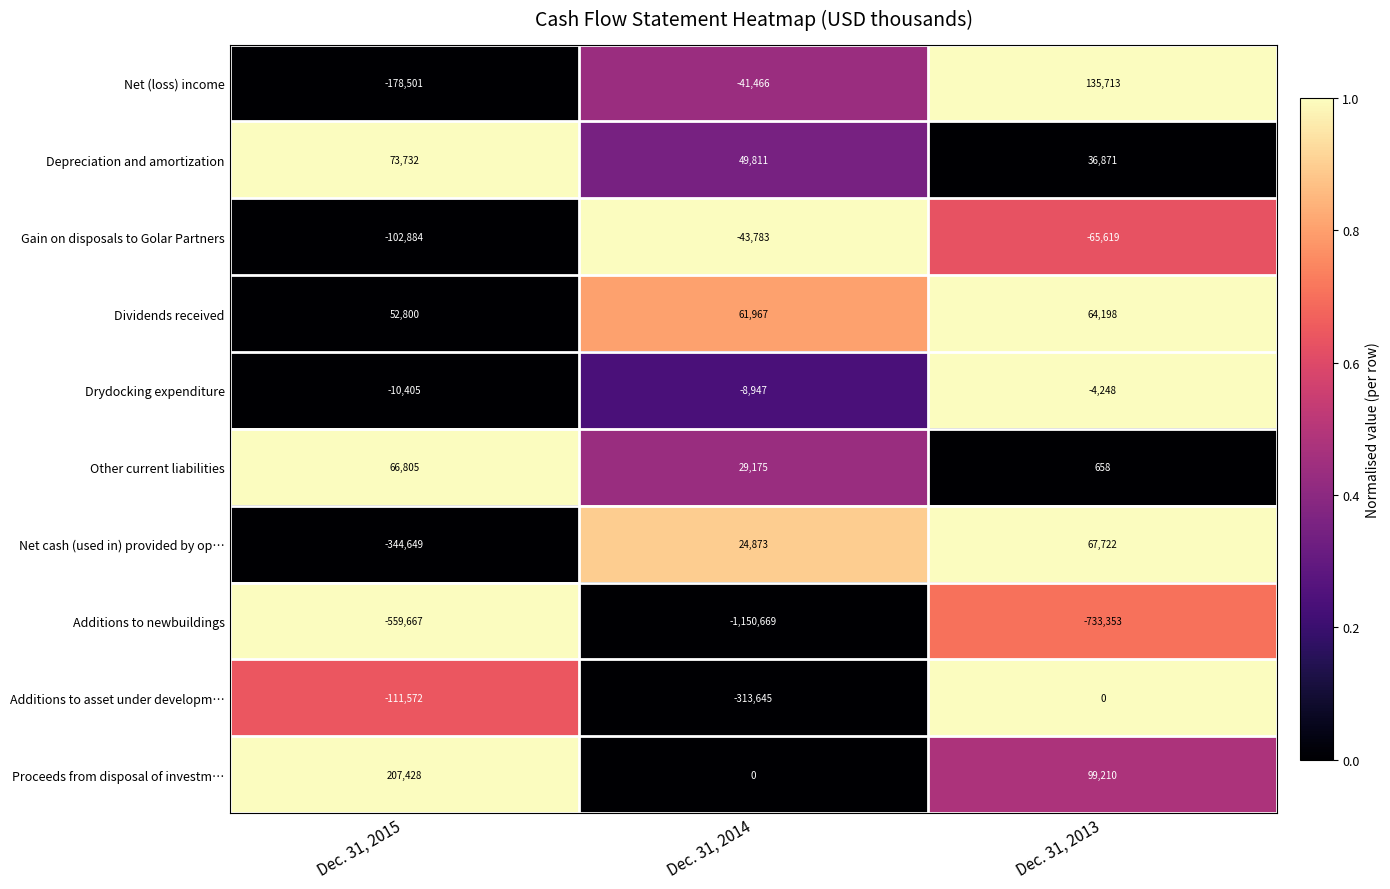

Which series has the largest total across all categories?

Proceeds from disposal of investm…